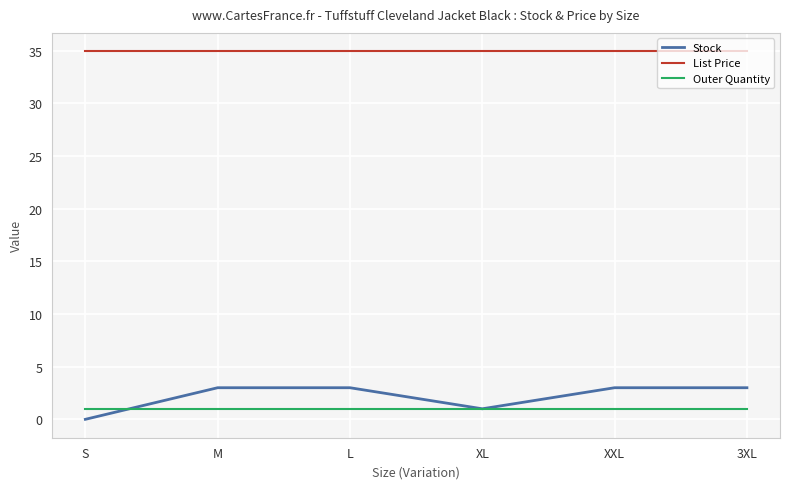

Count the Stock values in the range 1 to 3.

5